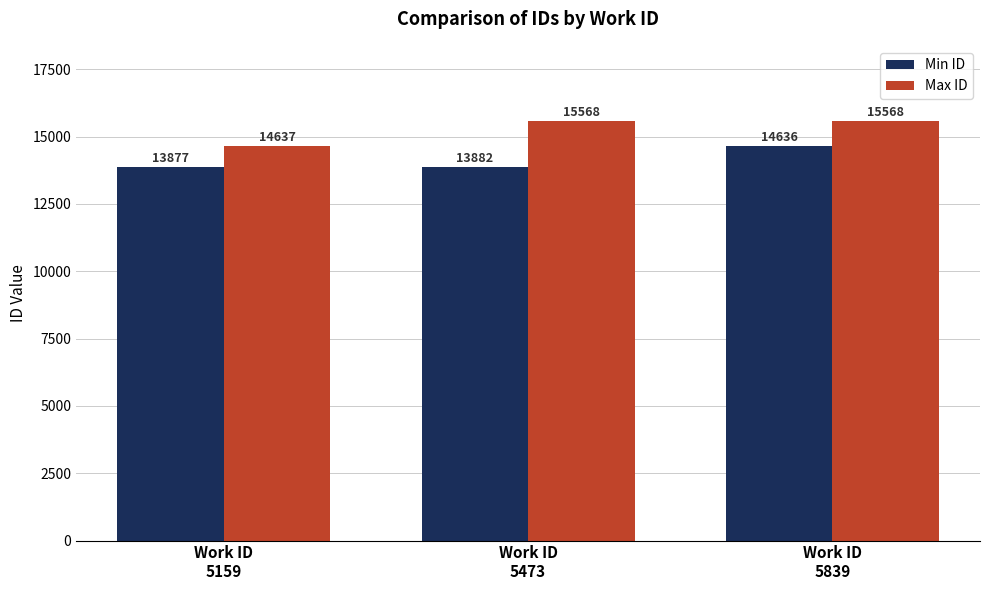

Which label corresponds to the smallest value in the chart?

Work ID
5159